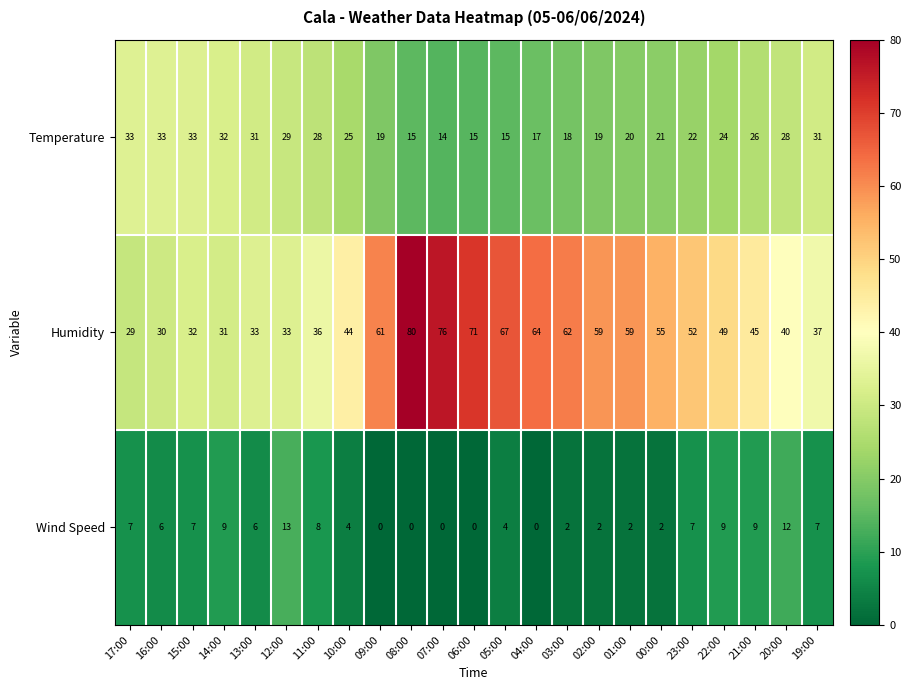

Which series has the largest total across all categories?

Humidity